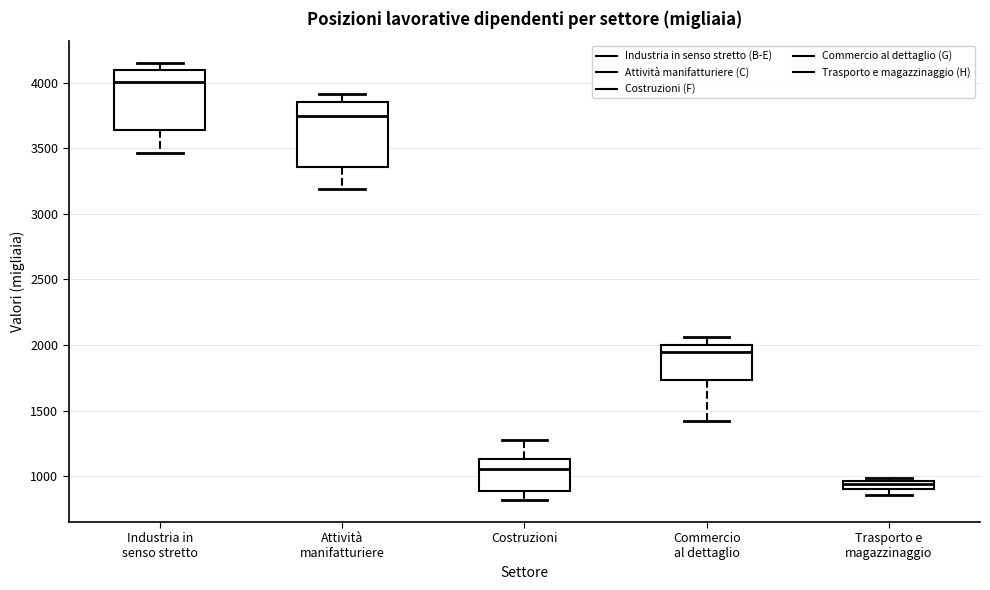

Which box has the lowest median line?

Trasporto e magazzinaggio